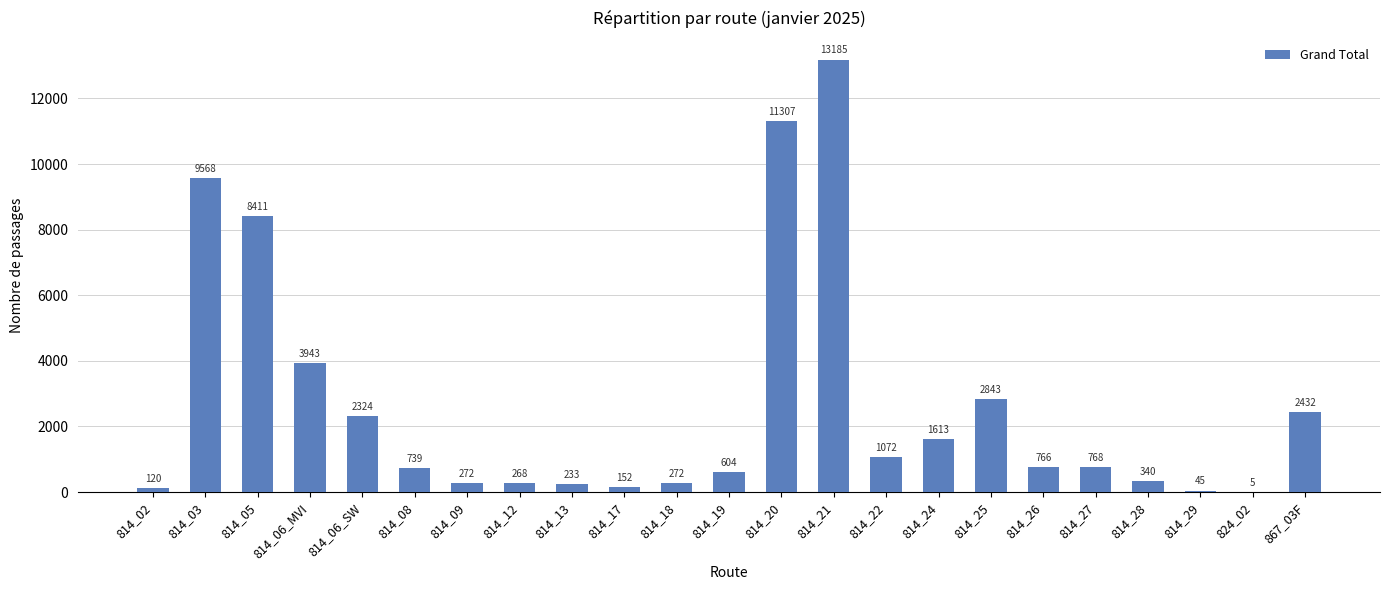

Is it true that the value at 814_19 is 604?

True